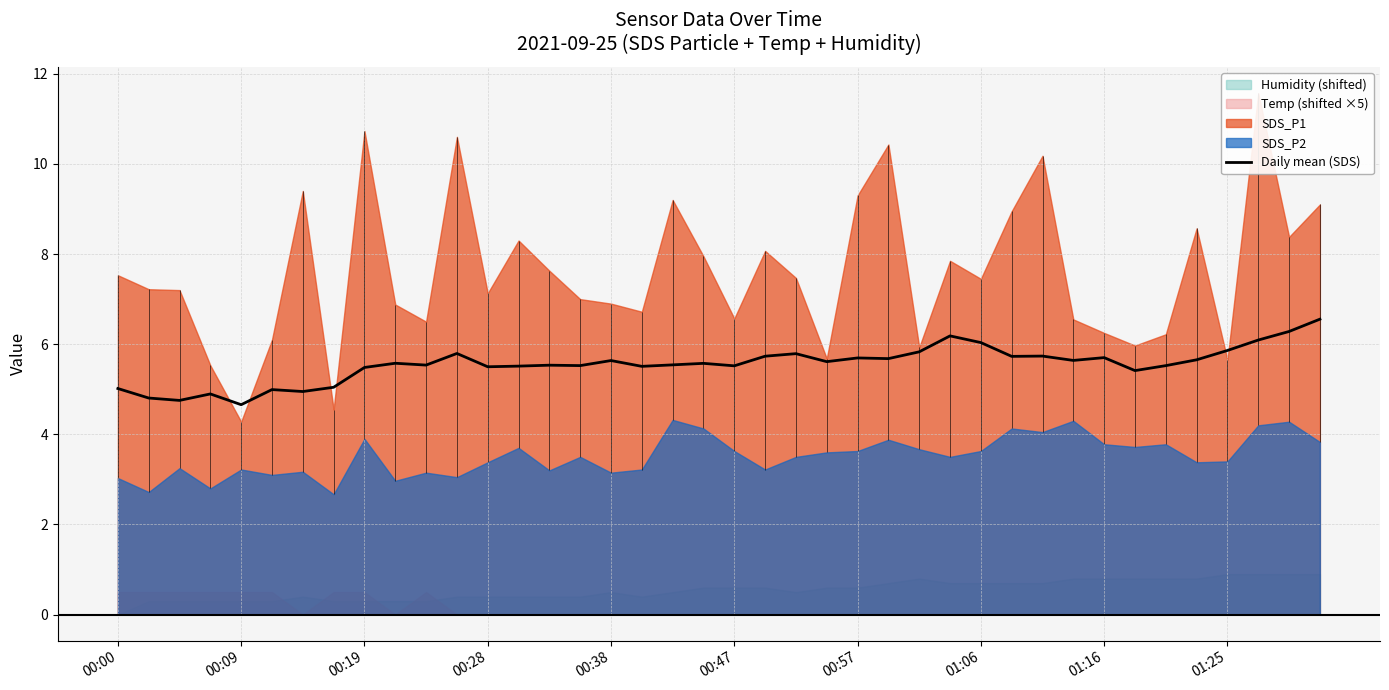

True or false: there are more than 1 points higher than both neighbors.

True